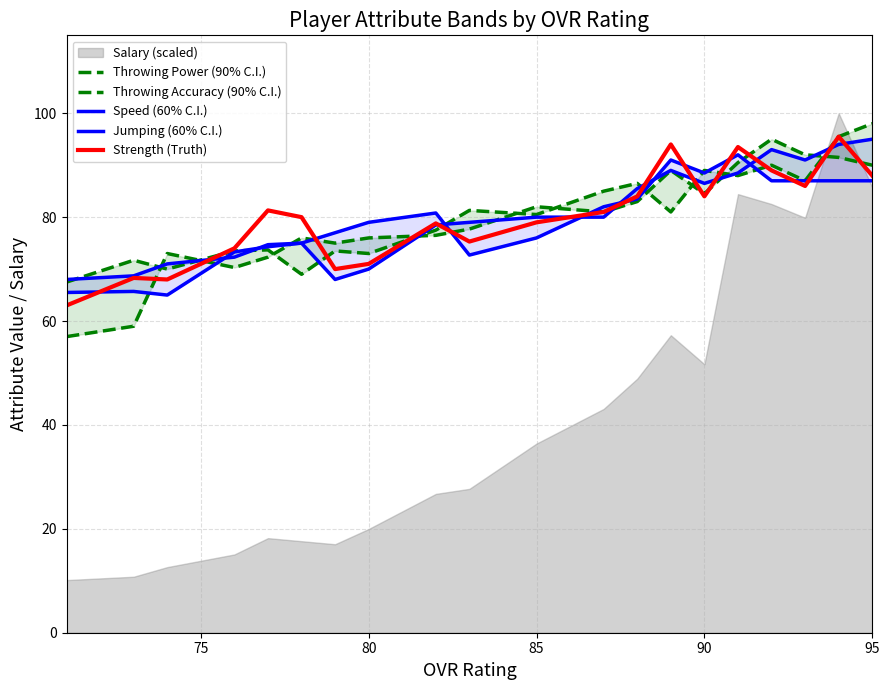

What is the value of the Speed (60% C.I.) point at the 18th from the left?

91.0